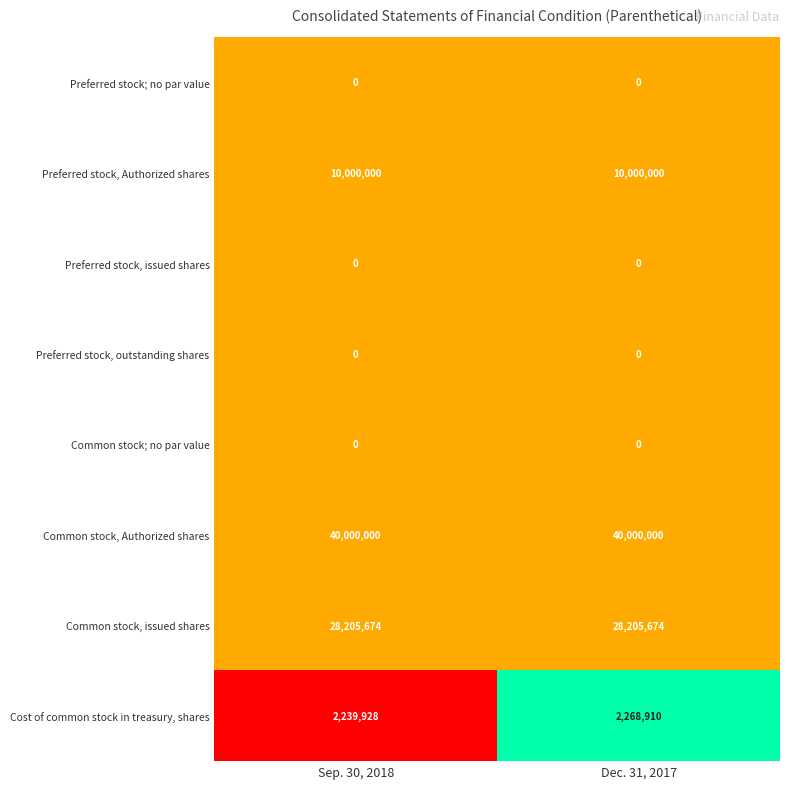

The value of Common stock, issued shares at Dec. 31, 2017 is 6045408. True or false?

False